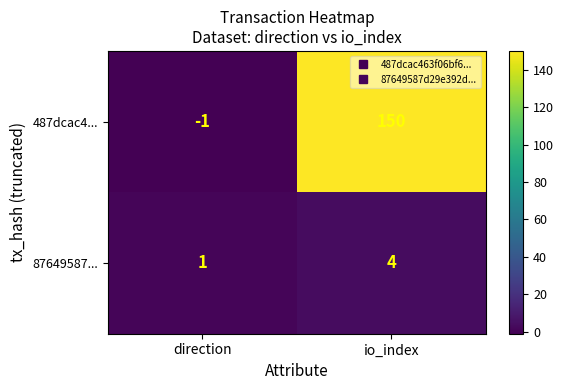

Which series changed the most between direction and io_index?

487dcac4...